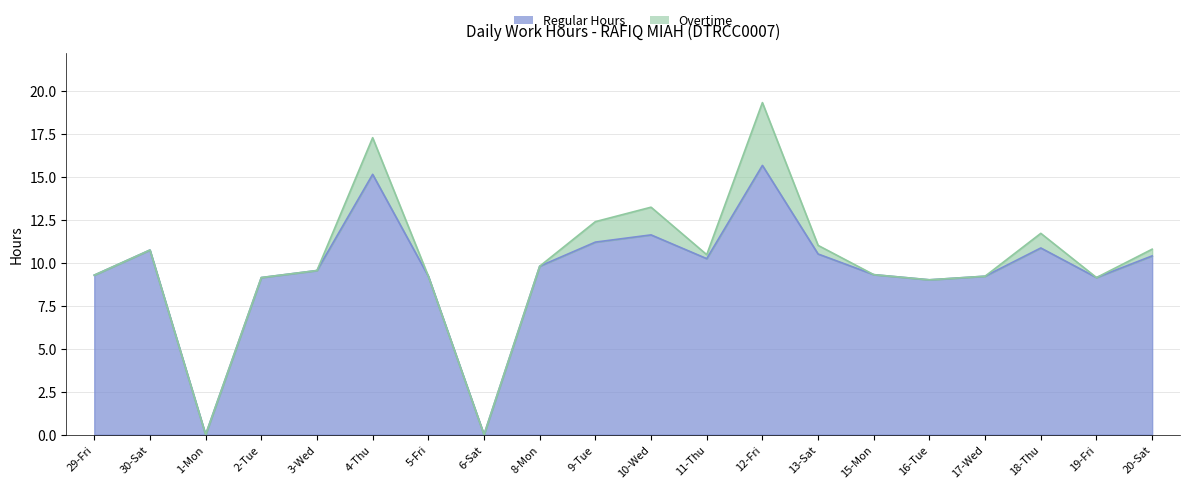

The value of Regular Hours at 13-Sat is 4.2. True or false?

False